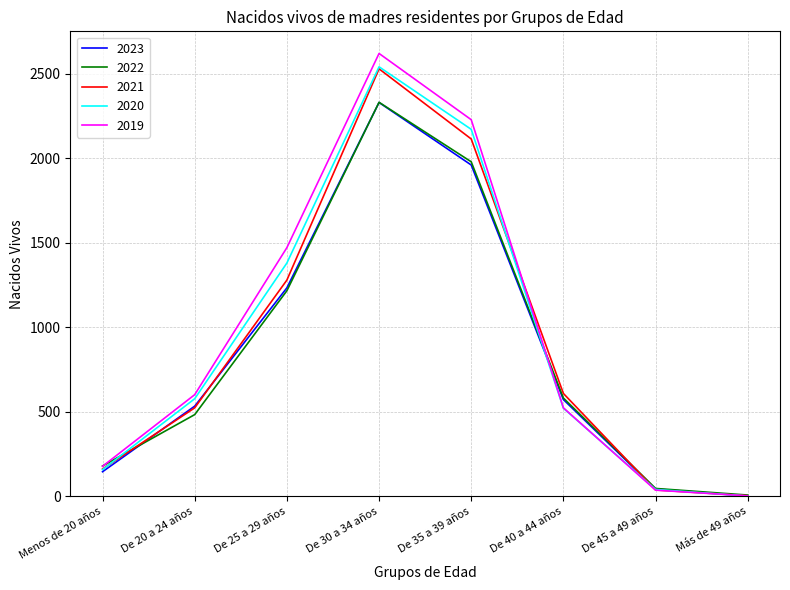

Which category has the highest value in the 2020 series?

De 30 a 34 años